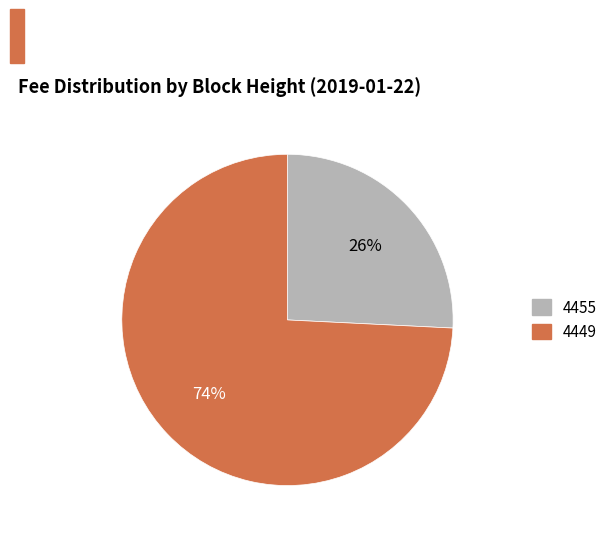

Which category has the smallest portion of the pie?

4455